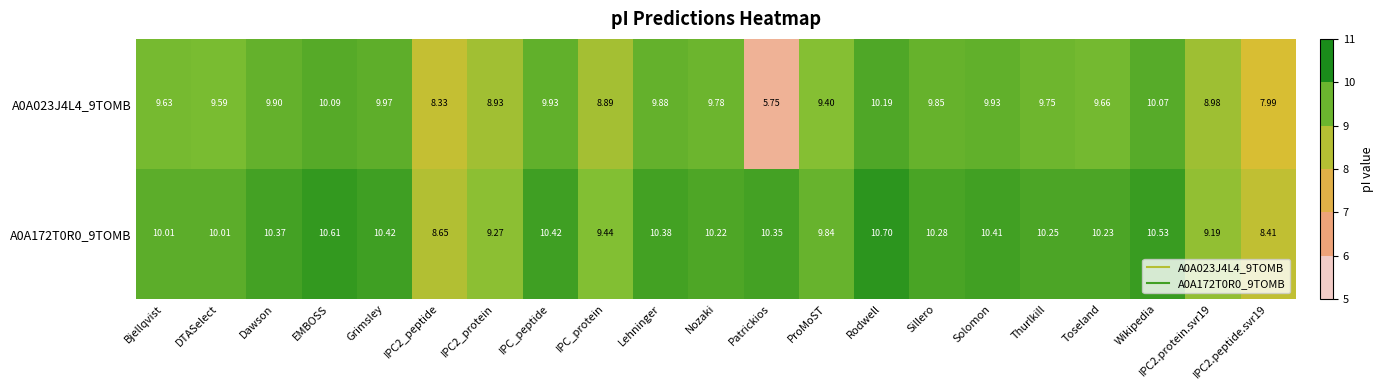

Which series changed the most between Grimsley and Toseland?

A0A023J4L4_9TOMB